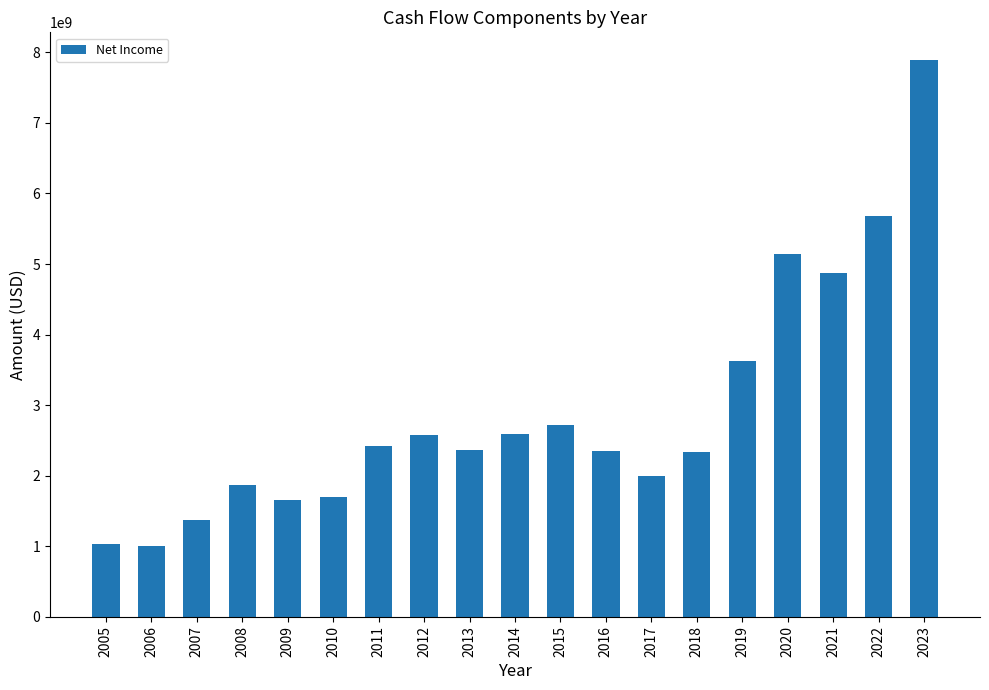

What is the difference between the maximum and minimum values?

6891665000